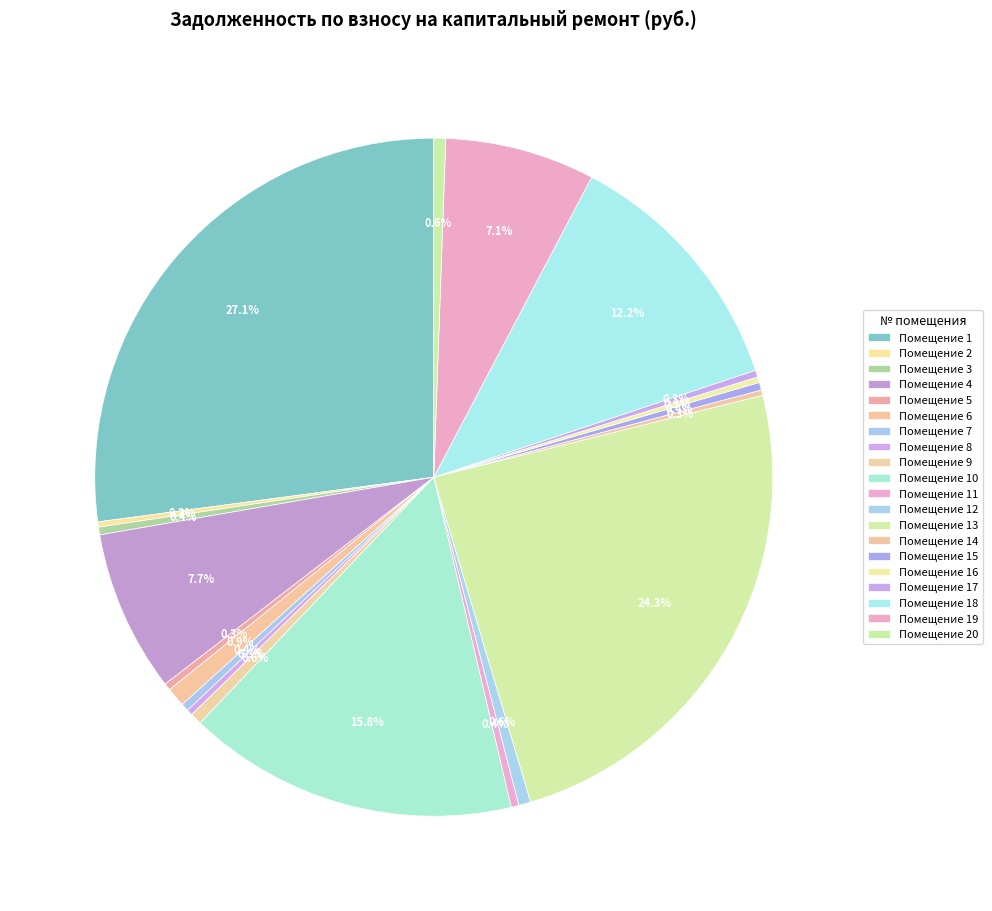

Which category has the biggest portion of the pie?

1